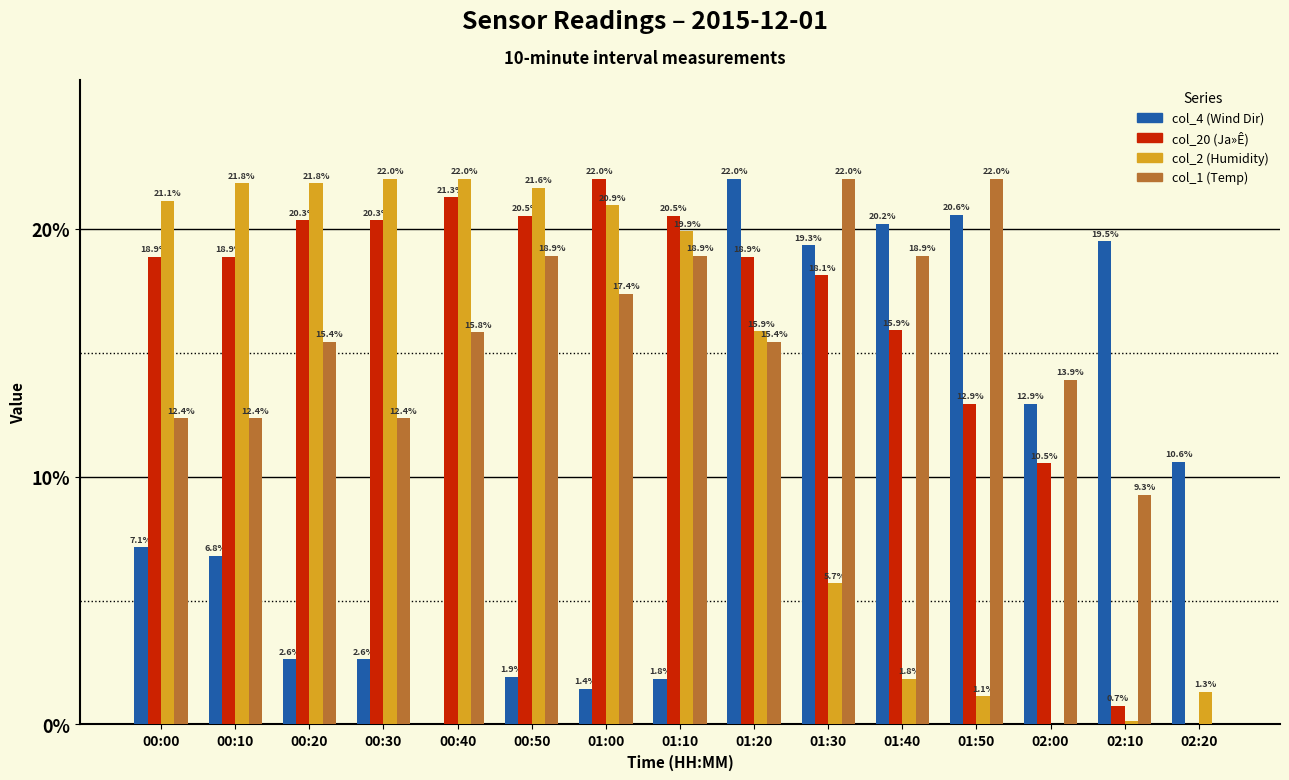

What is the total value across all series at 02:10?

29.6